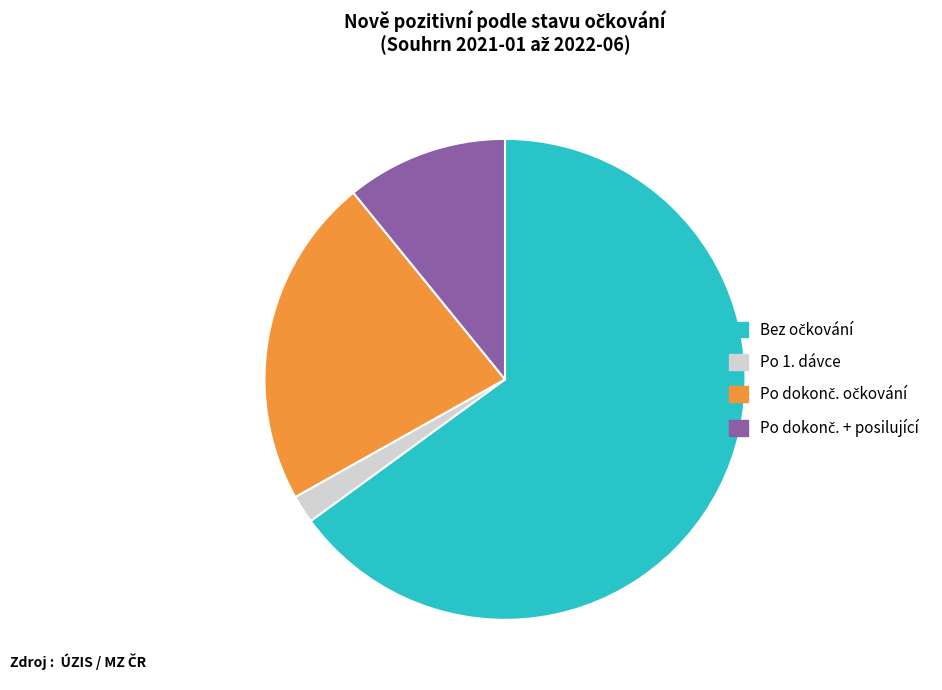

Is there a majority slice in this chart?

Yes